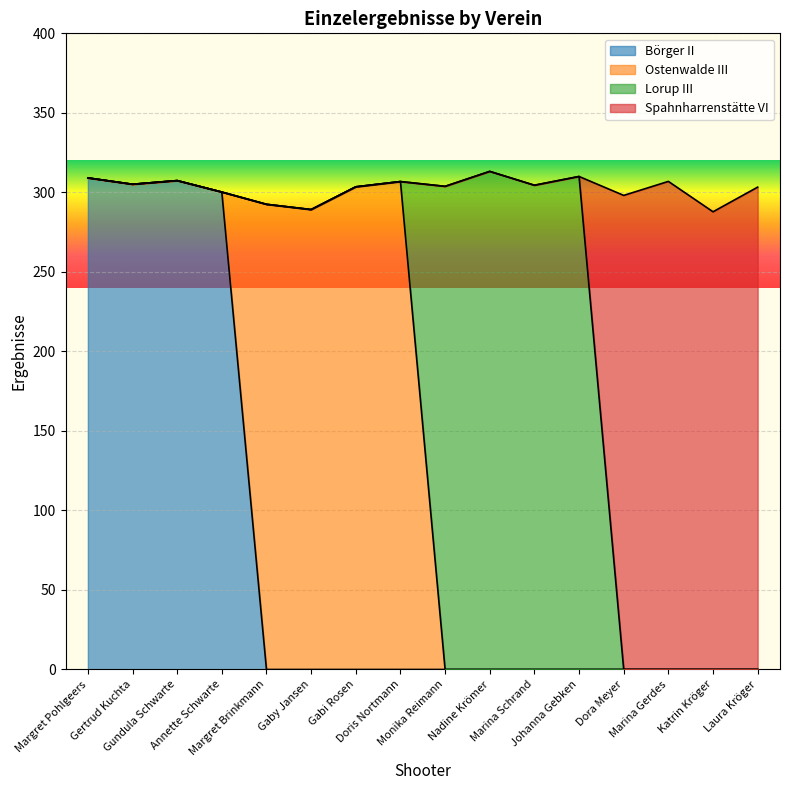

How many lines are shown in the chart?

4